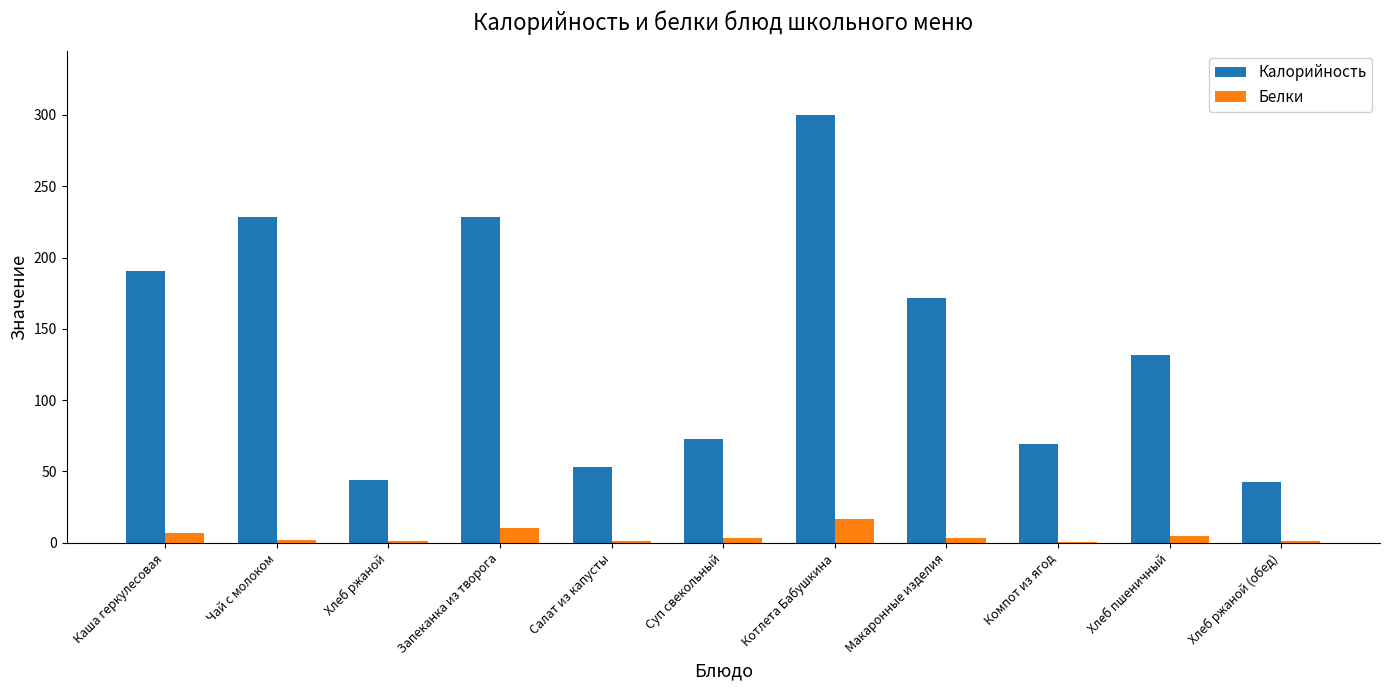

Which series has the largest total across all categories?

Калорийность